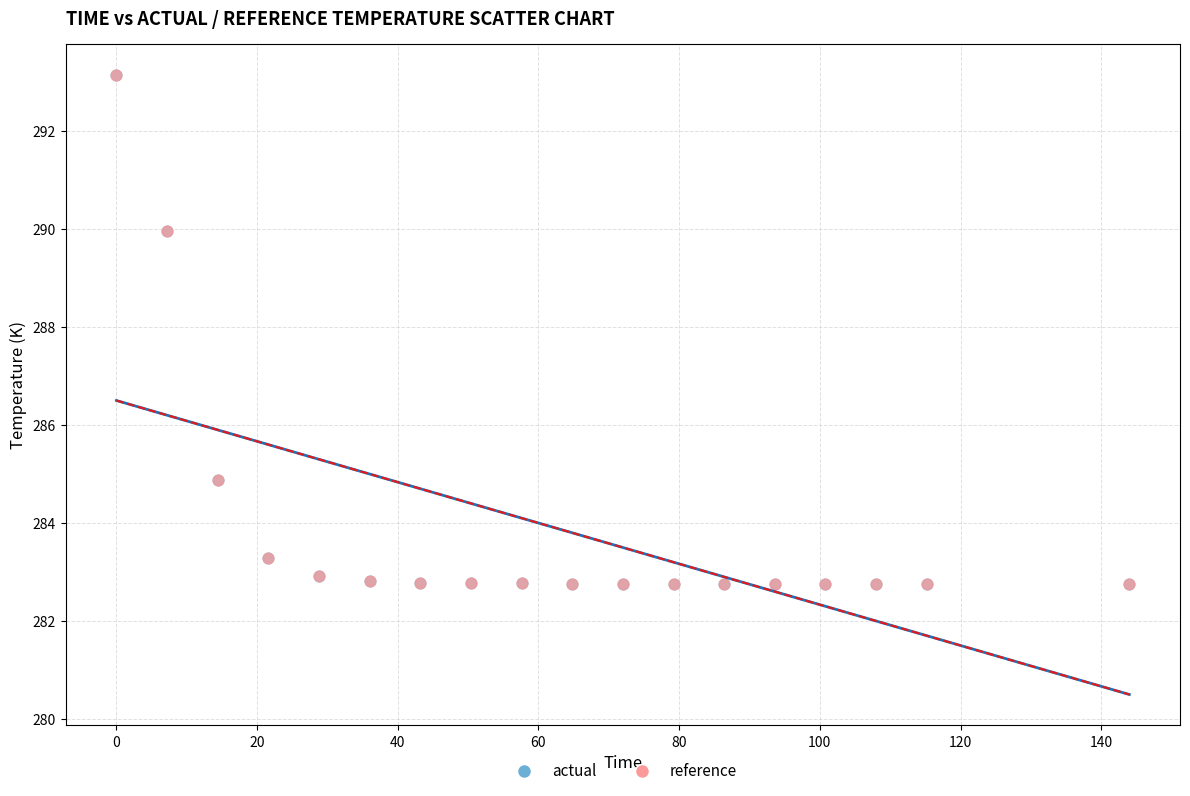

Which series has the widest spread of Y values?

actual